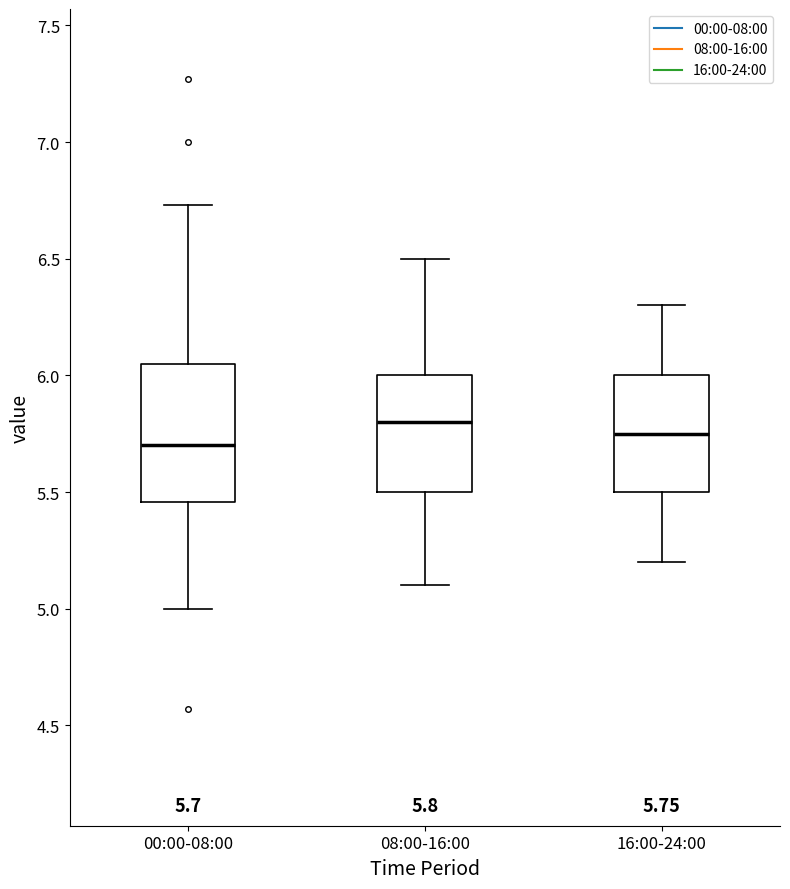

Comparing the boxes themselves (not the whiskers), which one is the tallest?

00:00-08:00